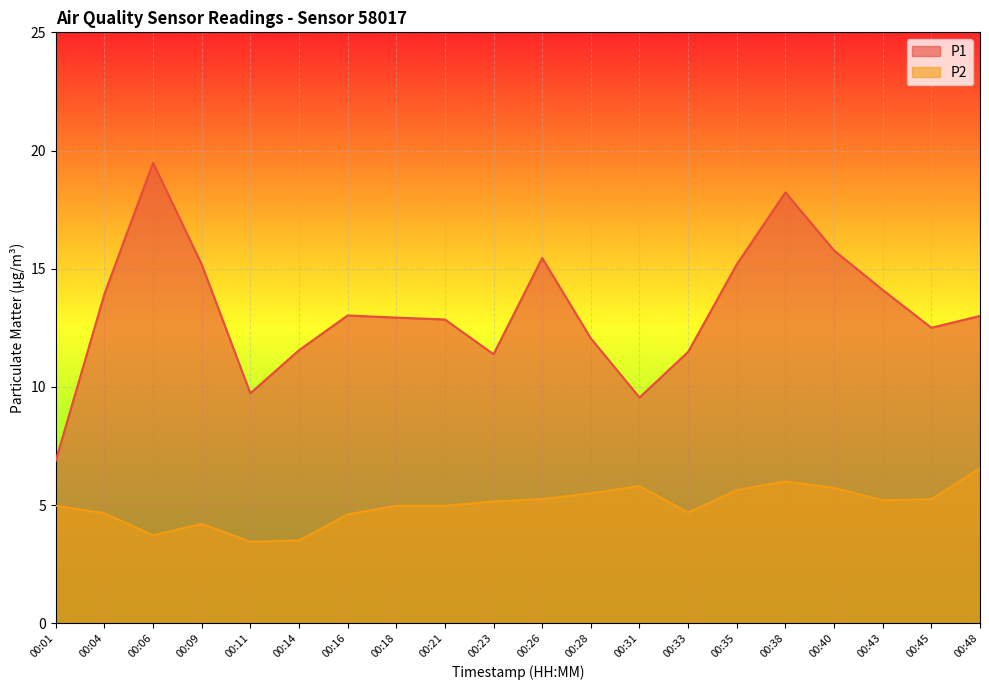

How many interior local peaks does the P2 series have?

3